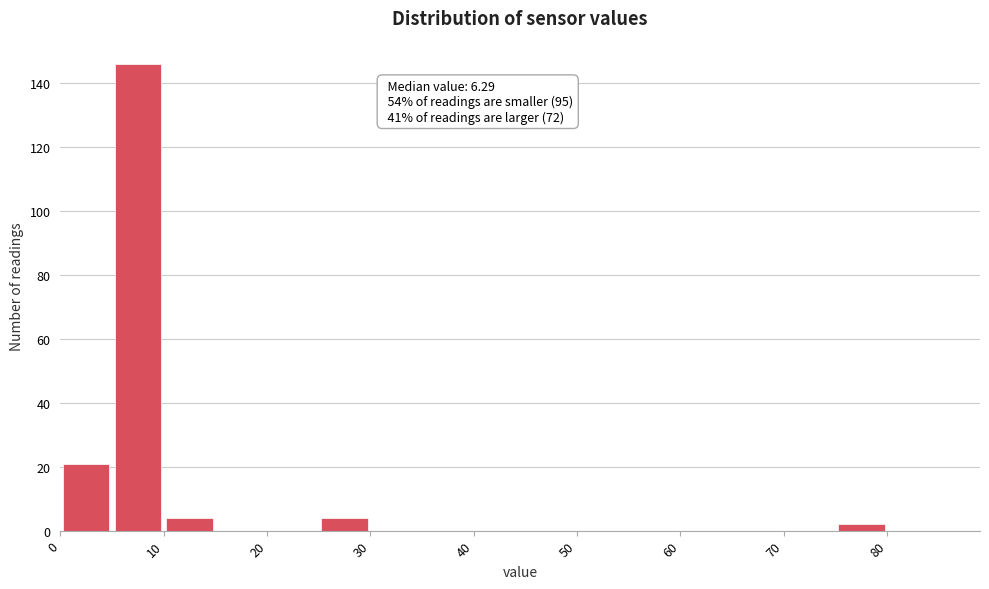

Over which range of the x-axis is the bar tallest?

5 to 10